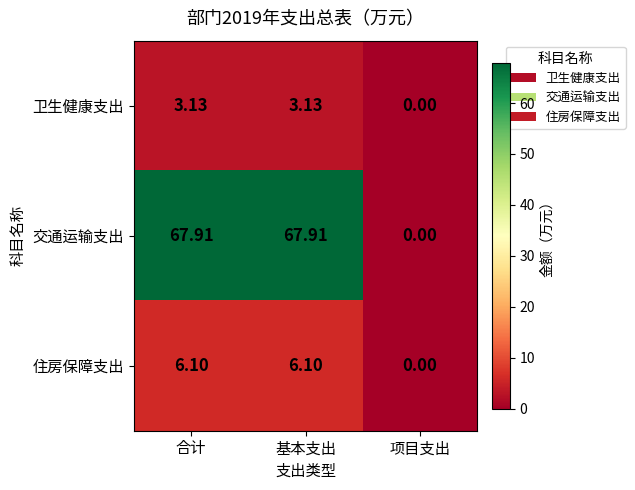

Which label corresponds to the smallest value in the chart?

项目支出